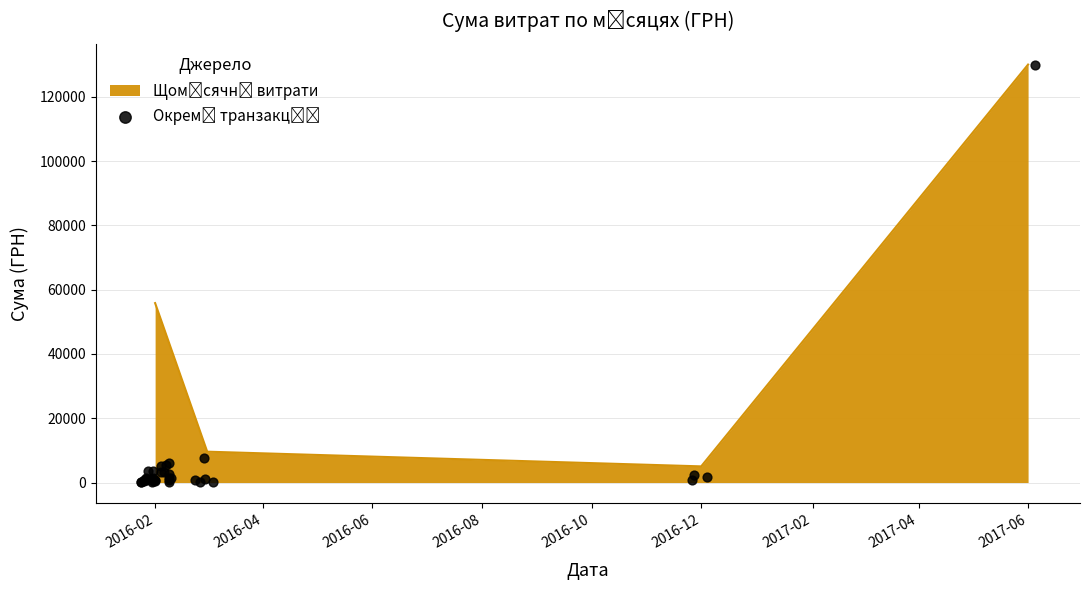

What is the change in value from 14 to 32?

-2998.2